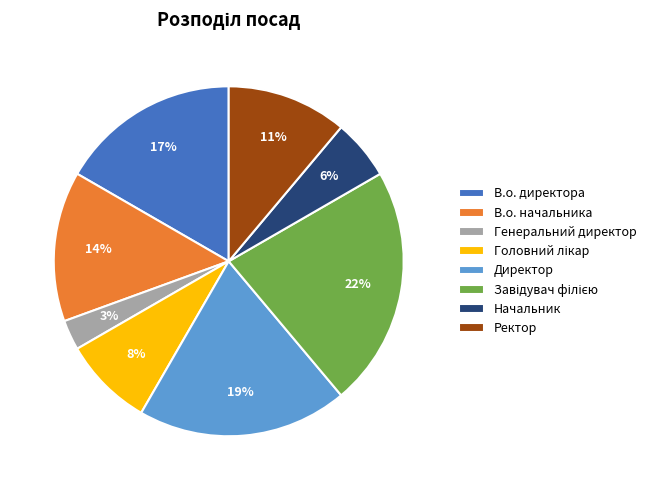

Between В.о. начальника and В.о. директора, which is larger?

В.о. директора